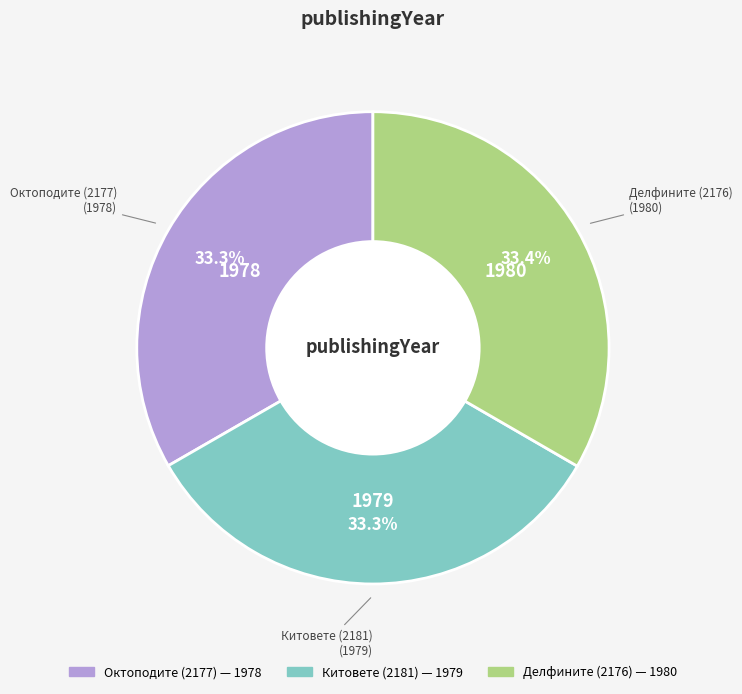

What percentage is the Китовете (2181) slice, to the nearest percent?

33%